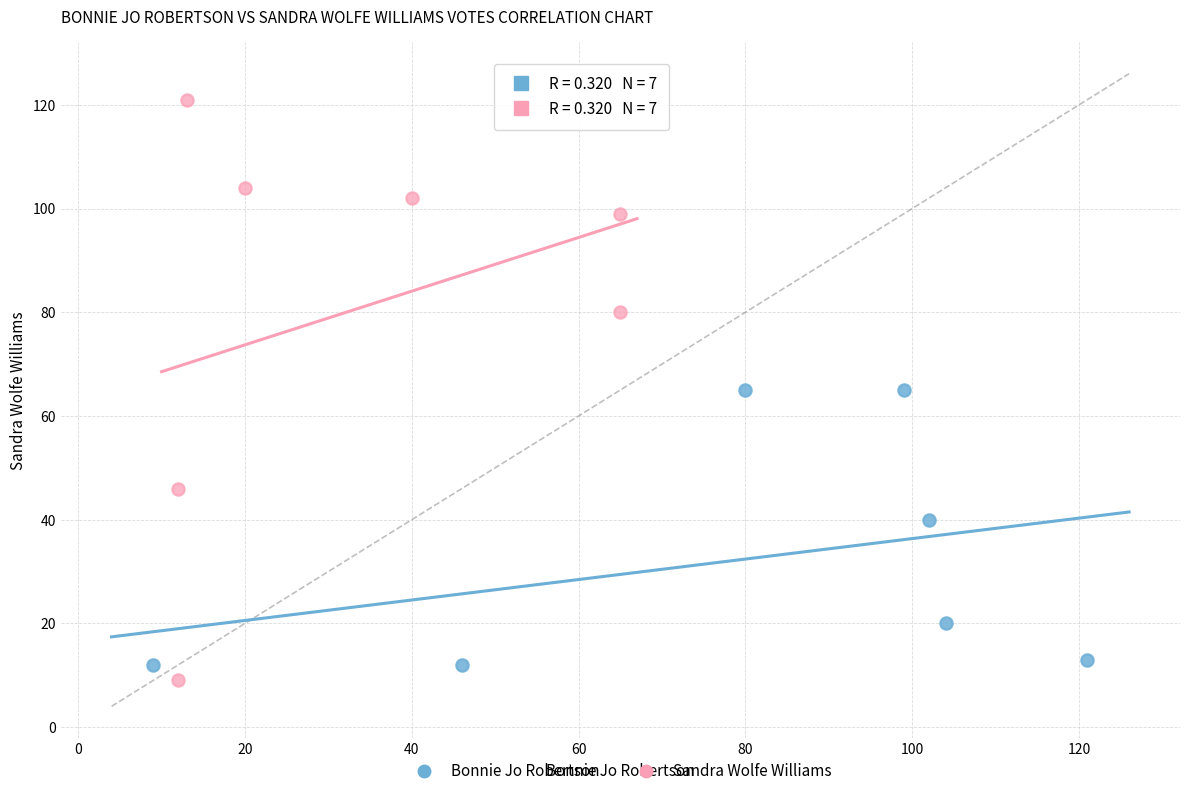

Which series has the largest Y range (max minus min)?

Sandra Wolfe Williams